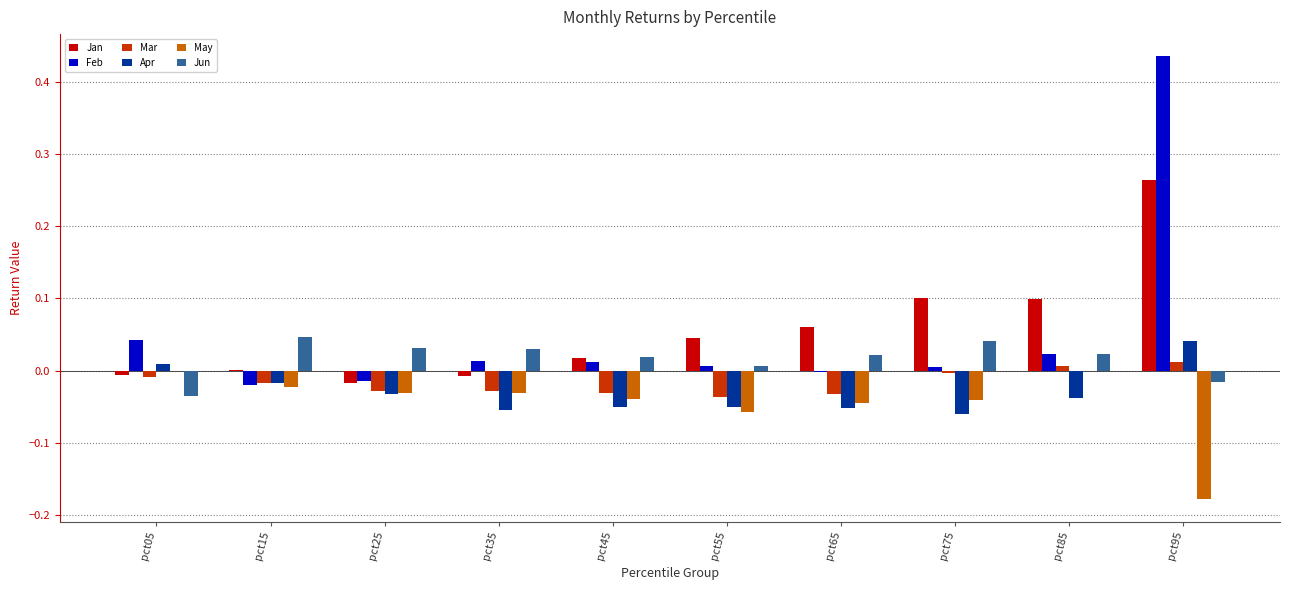

Is it true that Mar equals -0.0 at pct65?

True